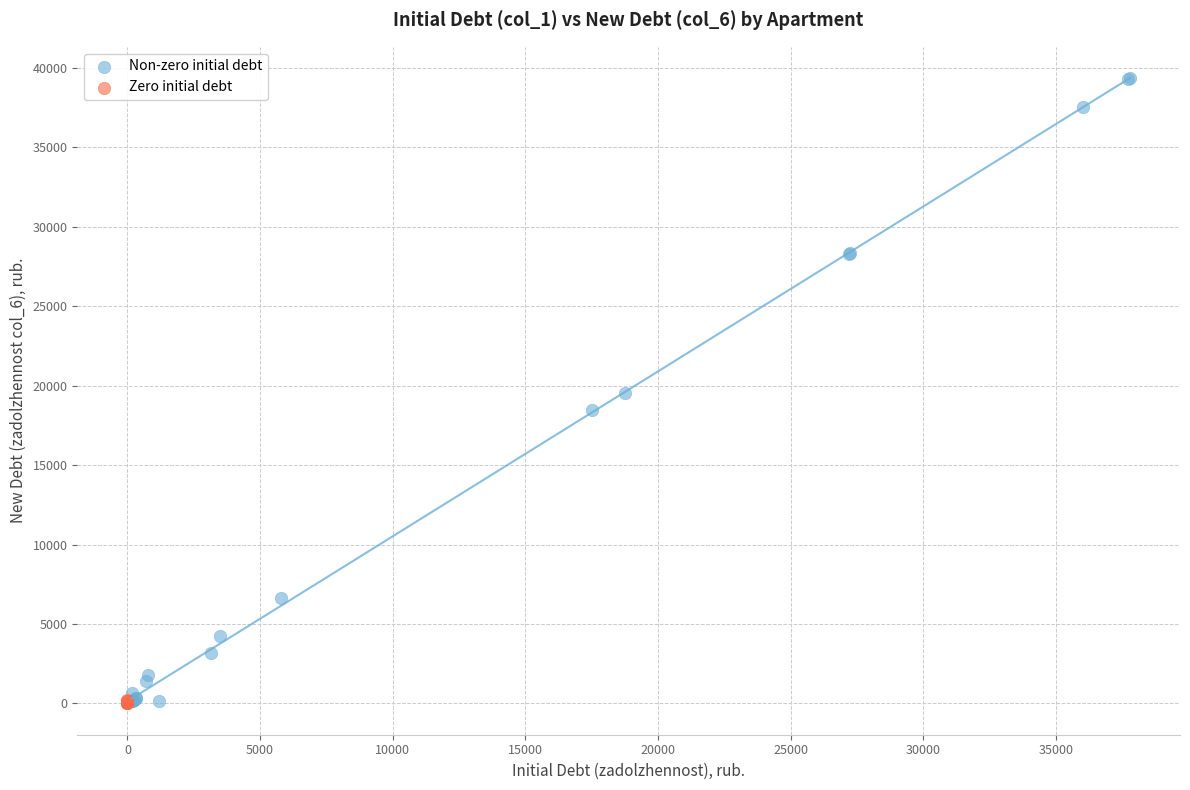

Which series contains the highest Y value?

Non-zero initial debt